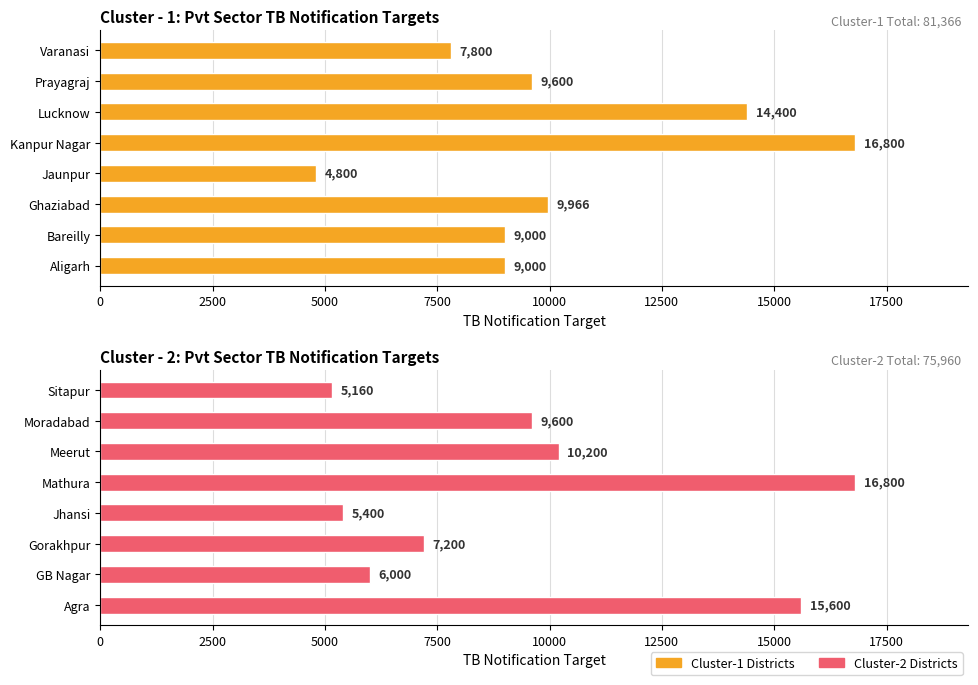

How many values in the Cluster-1 series exceed 9600?

3